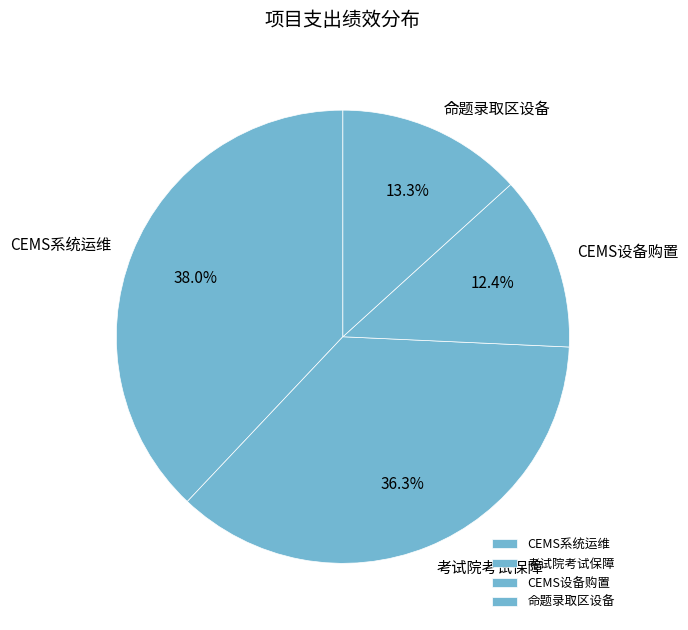

Rank the categories by value from highest to lowest.

CEMS系统运维, 考试院考试保障, 命题录取区设备, CEMS设备购置